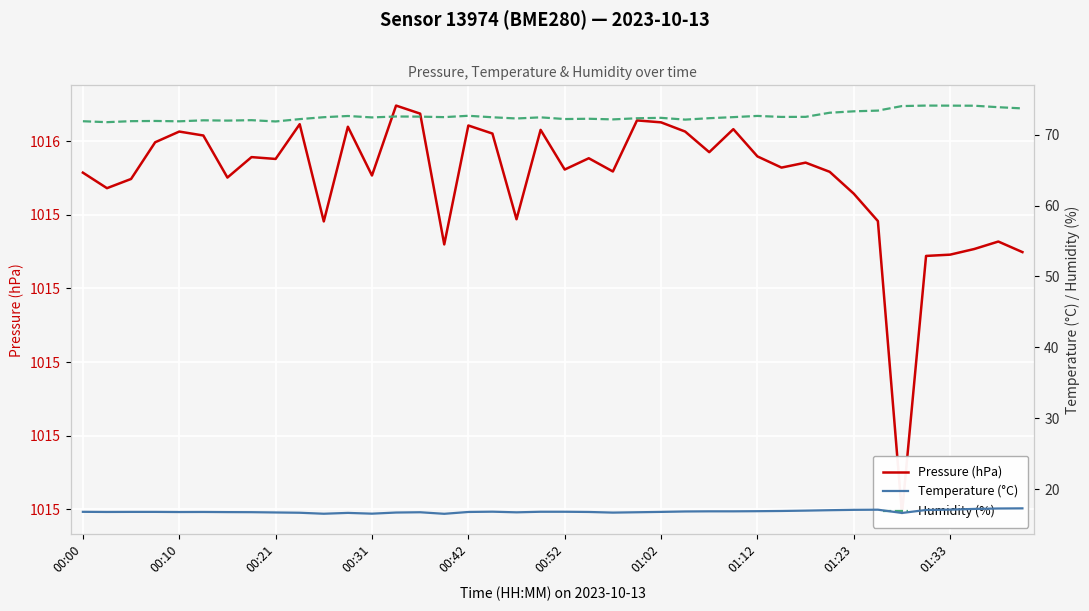

Is it true that Humidity (%) equals 117.3 at 14?

False